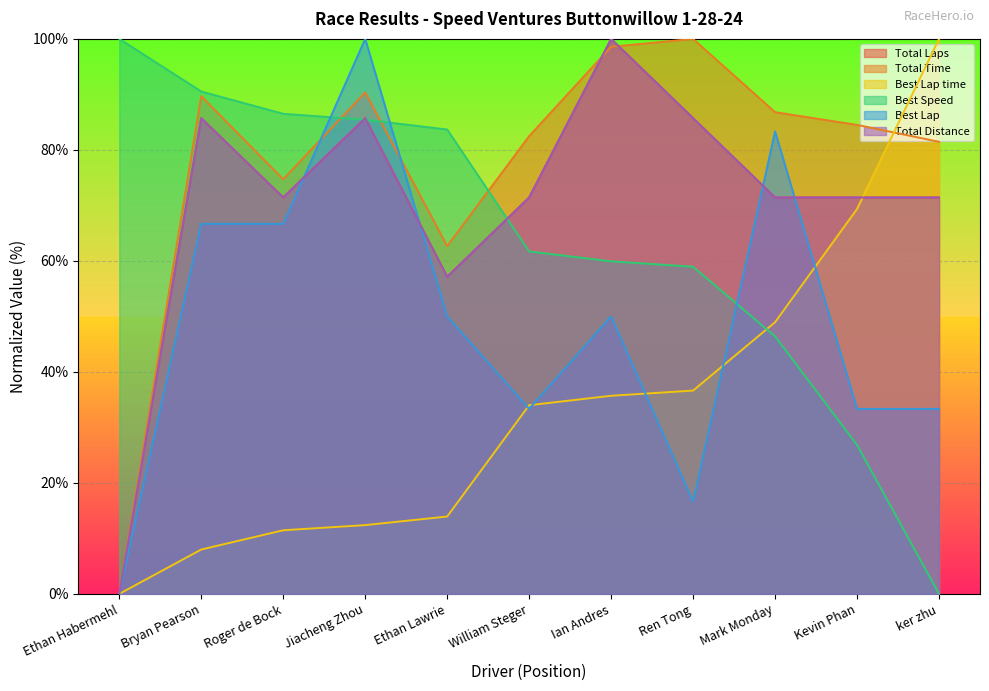

True or false: Best Lap has a value of 67.8 at Ian Andres.

False